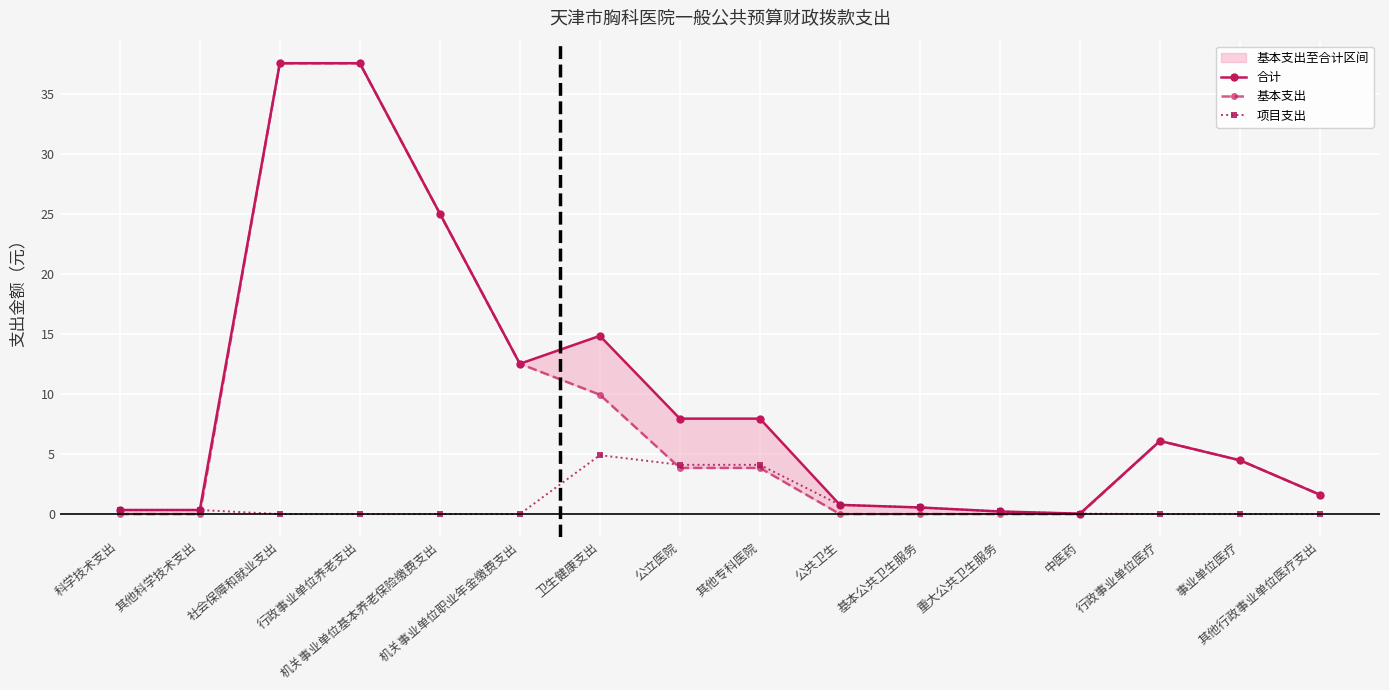

True or false: 合计 and 基本支出 cross at least once.

False